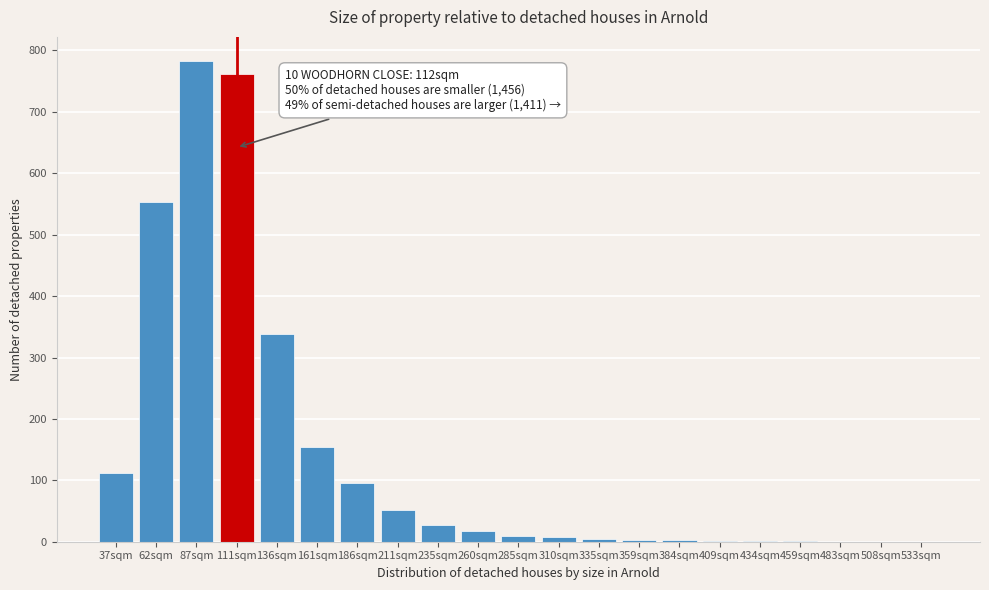

What is the change in value from 37sqm to 111sqm?

+650